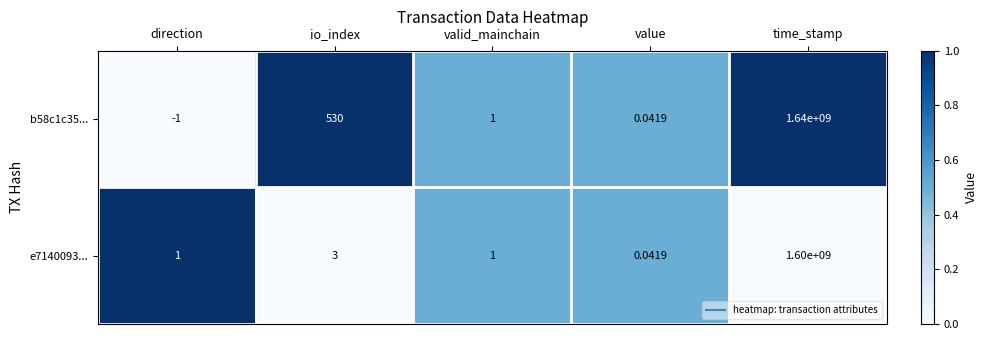

Rank the series at time_stamp from lowest to highest value.

e7140093..., b58c1c35...